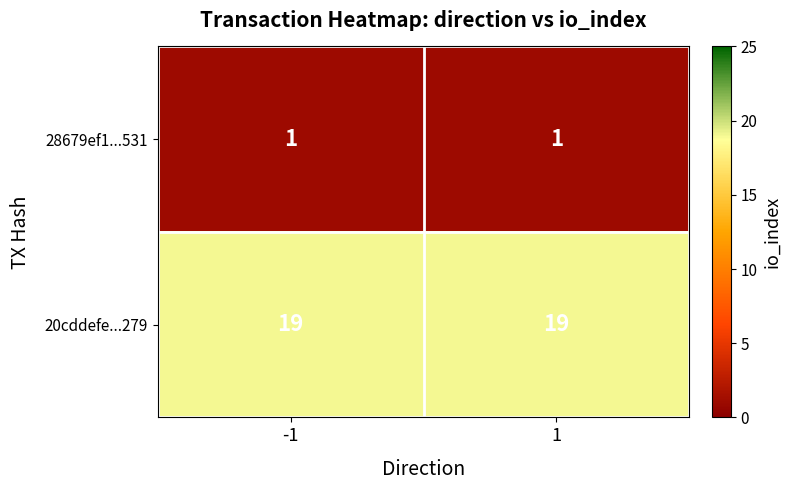

What is the total value across all series at 1?

20